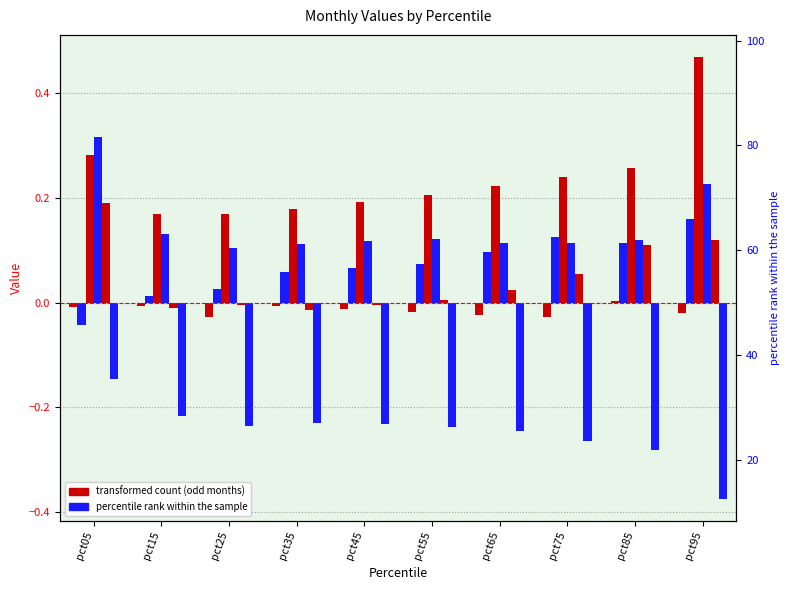

What is the total value across all series at pct95?

0.6